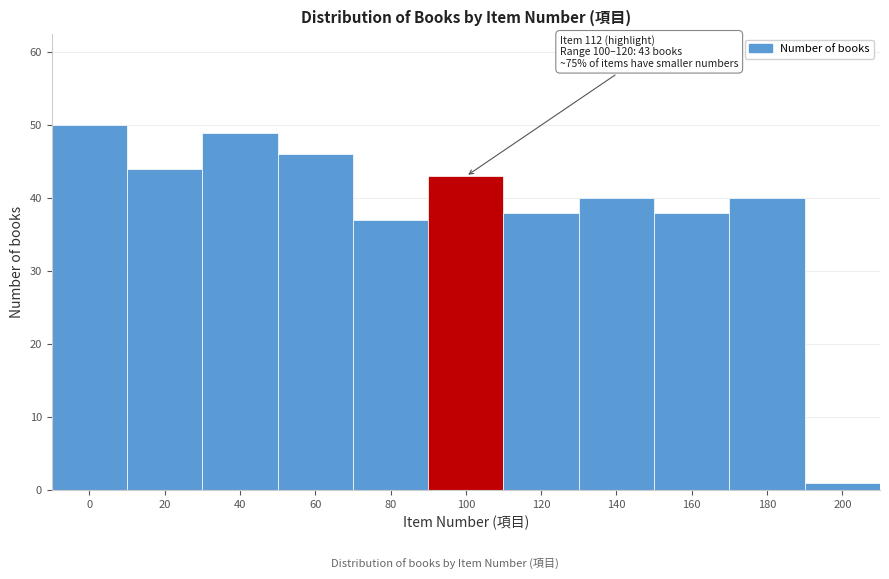

Reading left to right, what are all the values shown in this chart?

50	44	49	46	37	43	38	40	38	40	1